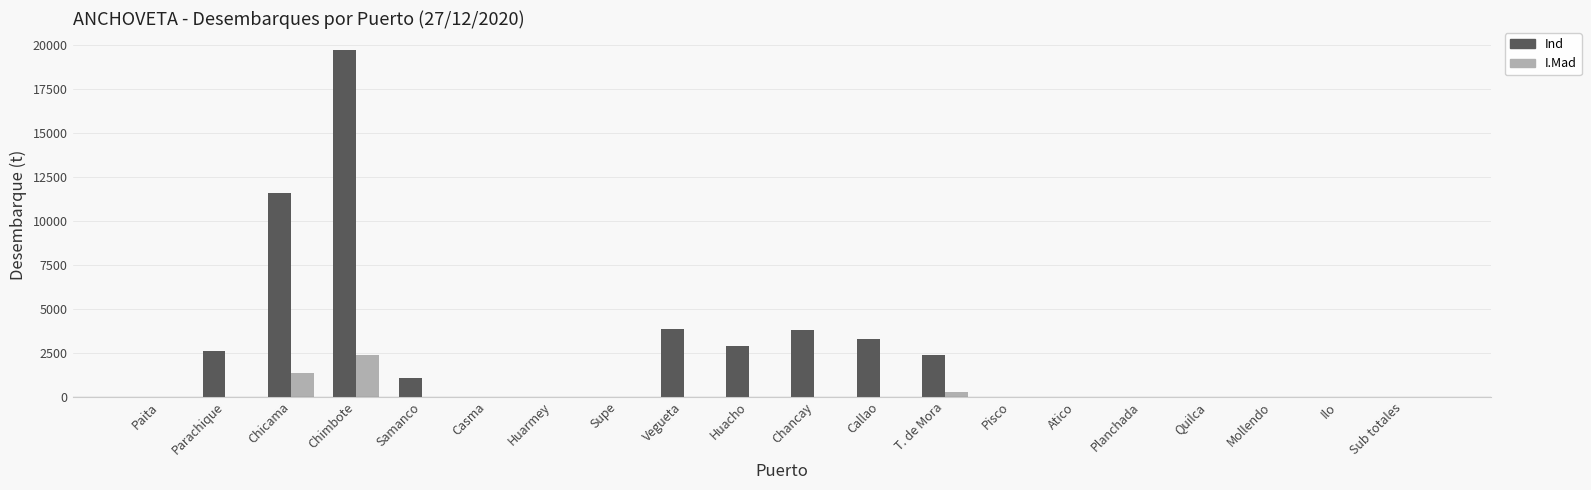

Is it true that Ind equals -10514.0 at Huarmey?

False